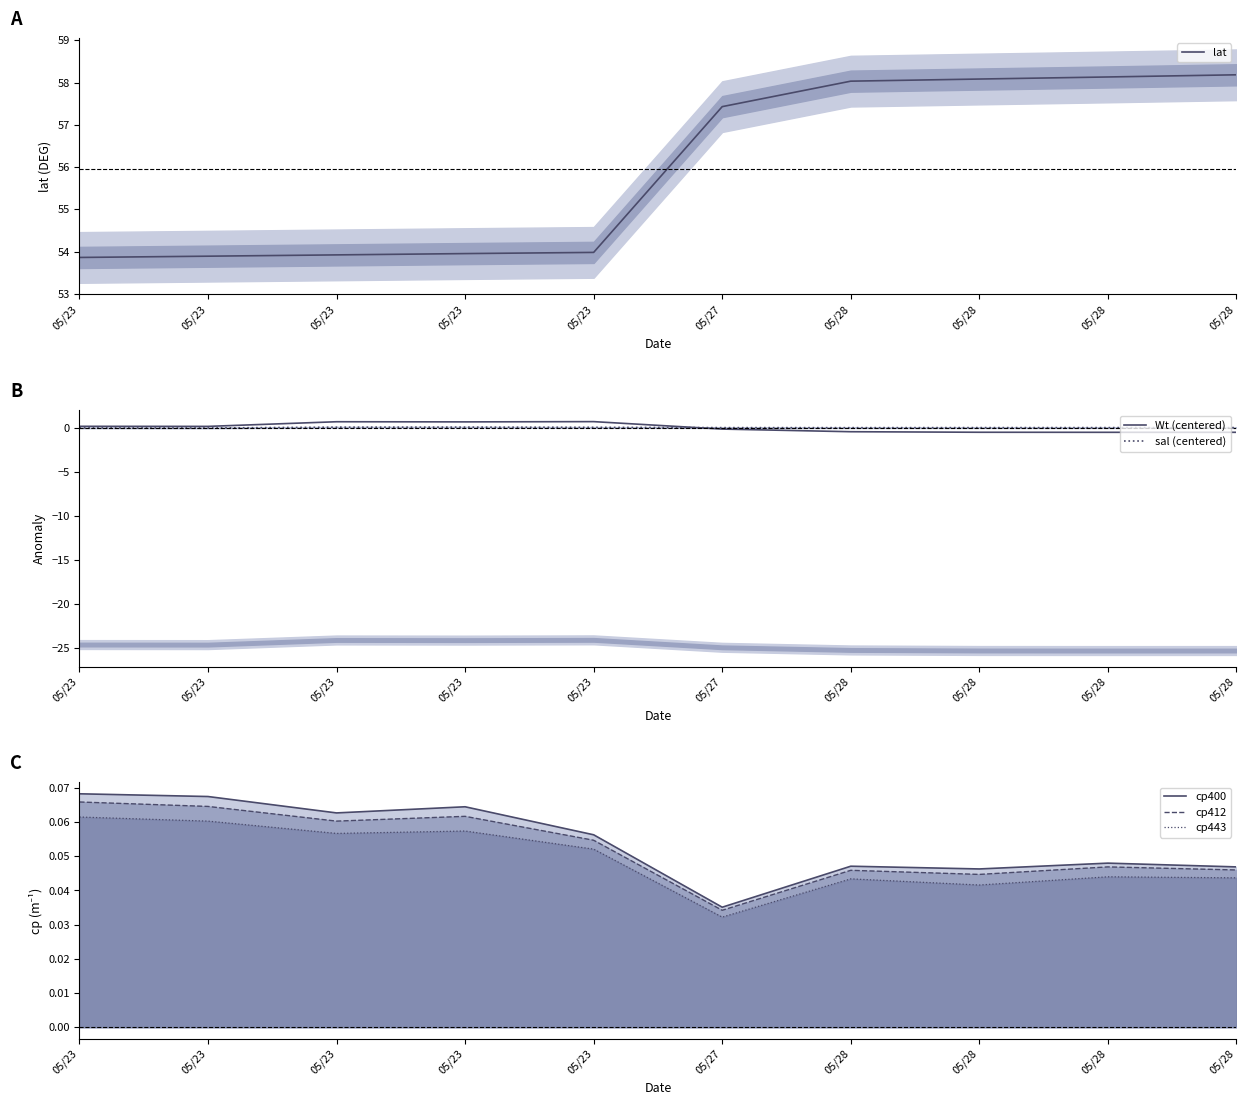

What is the total value across all series at 05/28?

57.7